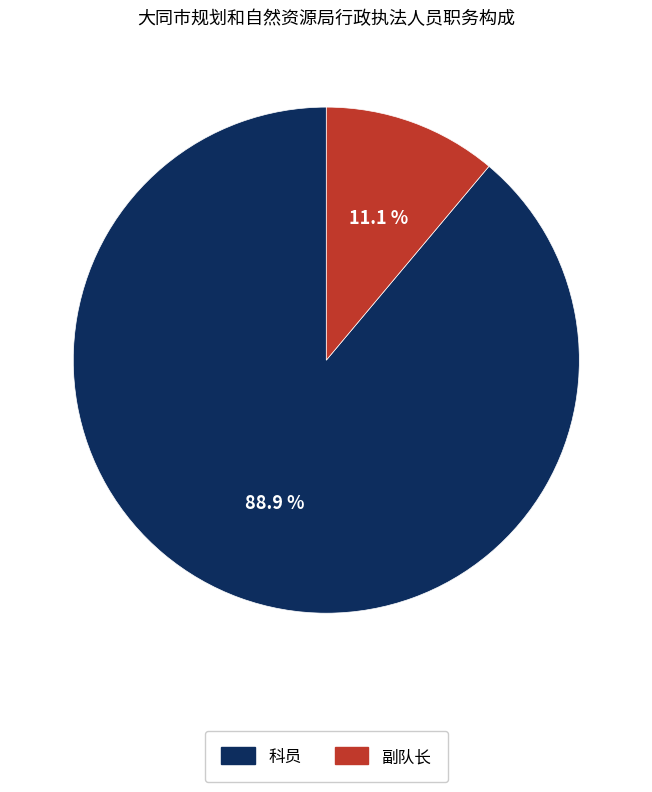

How many slices are in this pie chart?

2